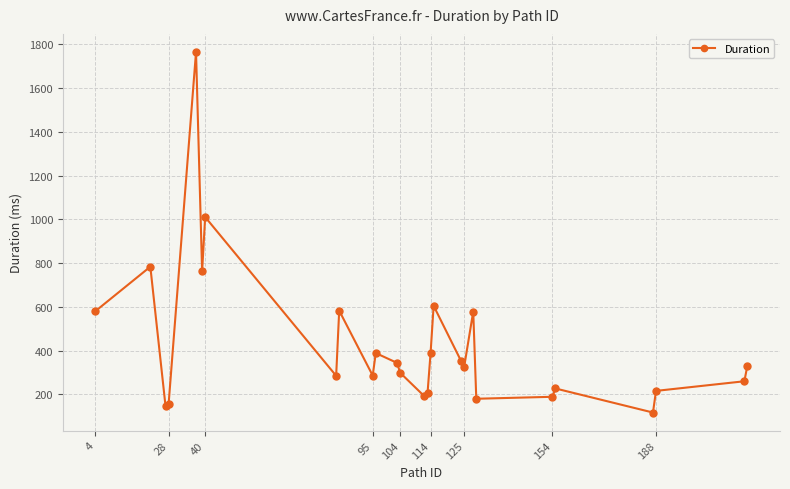

True or false: the data has more than 1 interior local peaks.

True